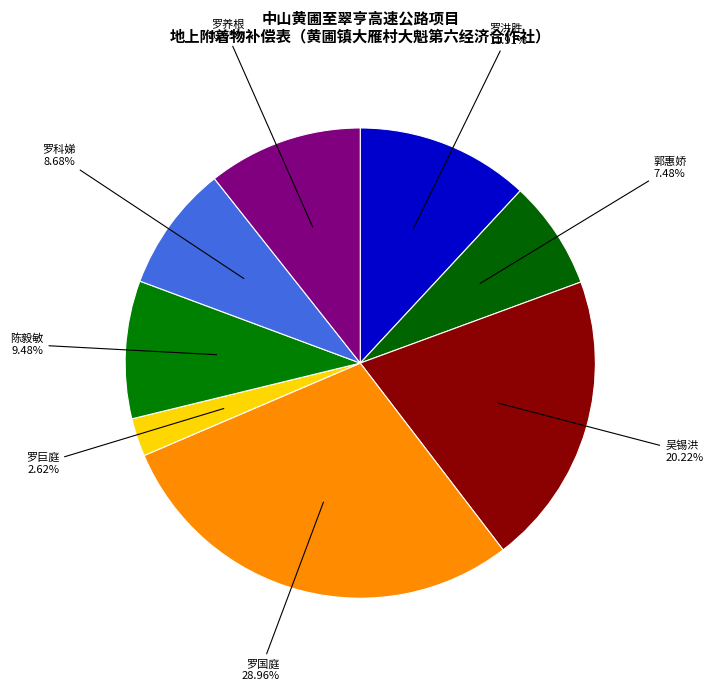

To the nearest percent, what portion does 吴锡洪 represent?

20%